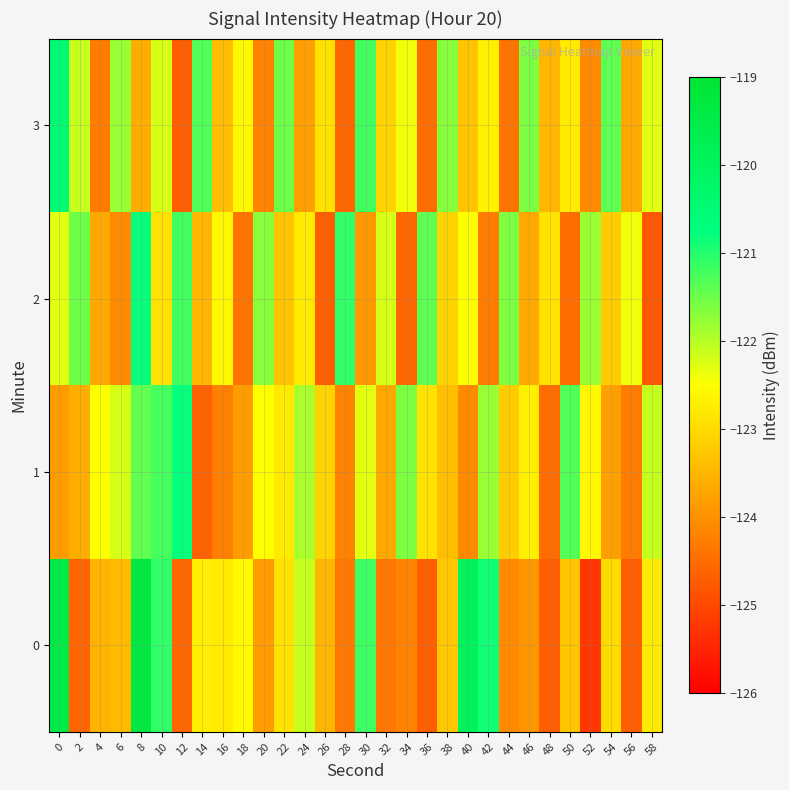

Between 24 and 46, which series saw the biggest shift?

3